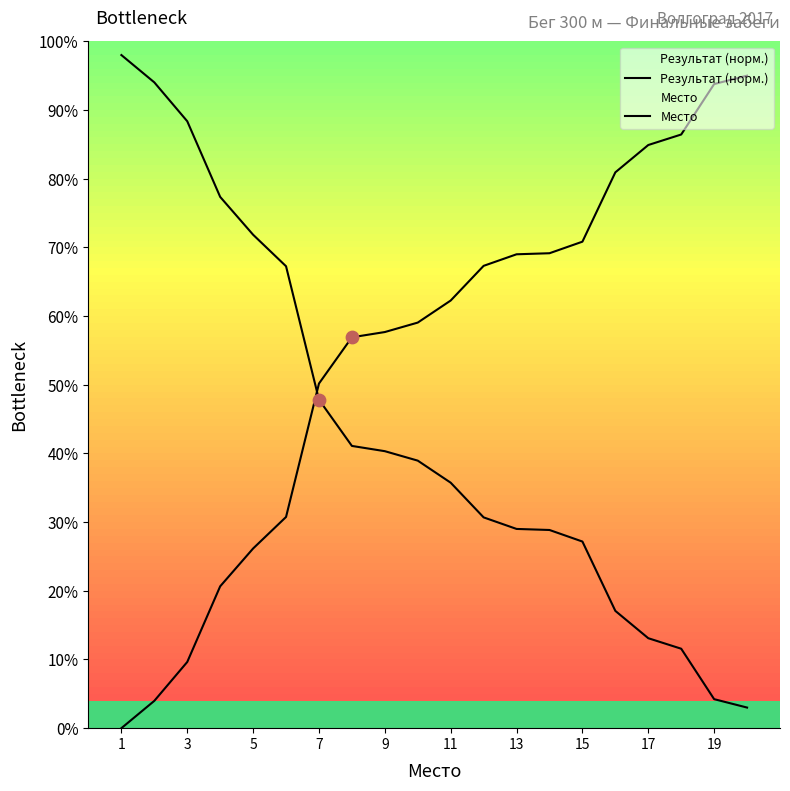

At which category is the sum across all series the highest?

1